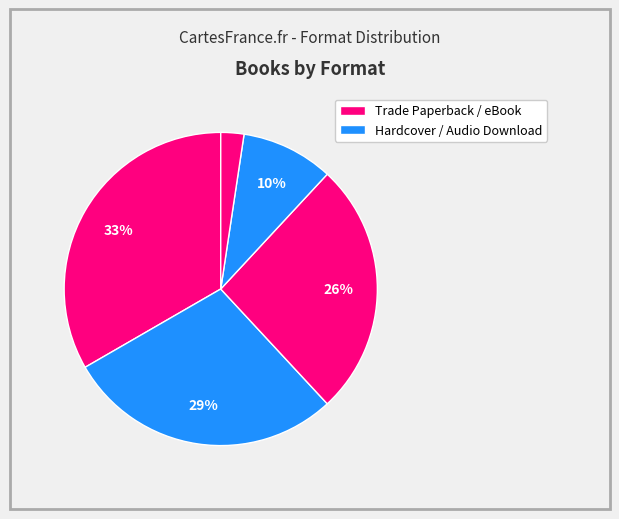

How many segments does this pie chart have?

5